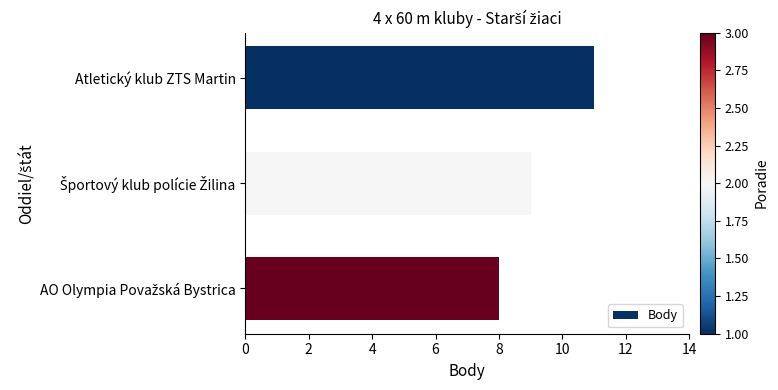

What is the smallest value displayed?

8